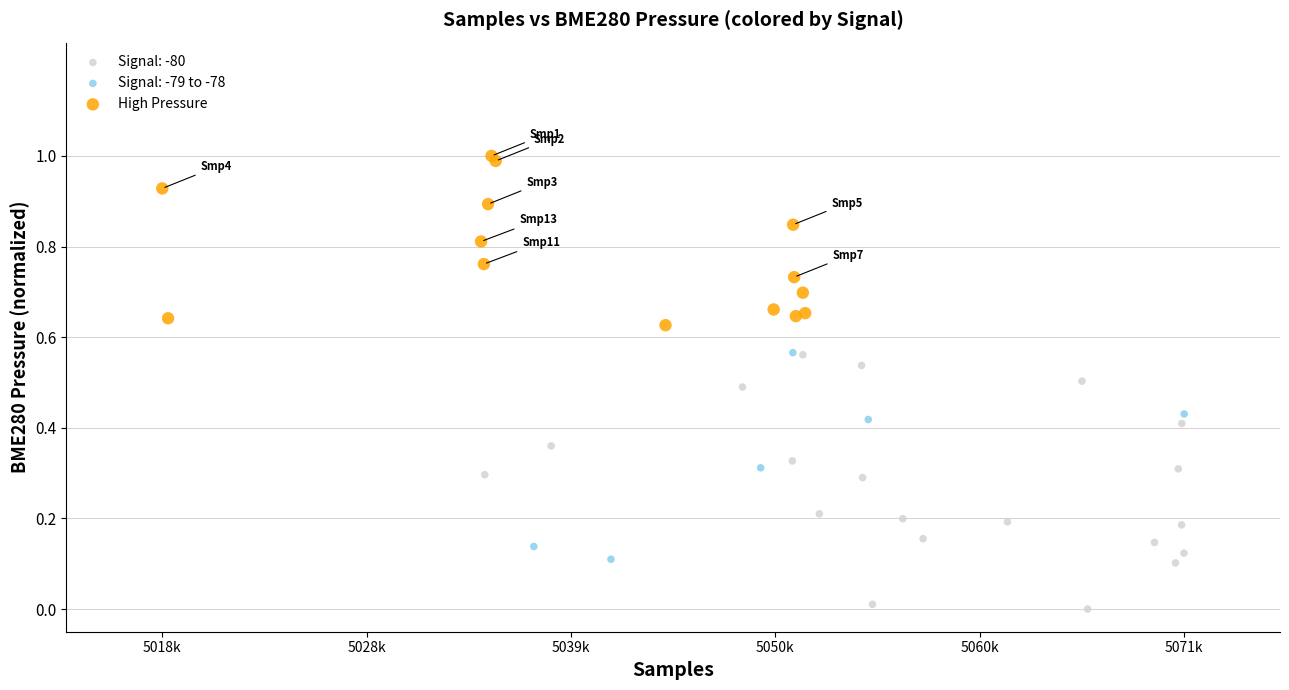

Which series reaches the minimum Y coordinate?

Signal: -80